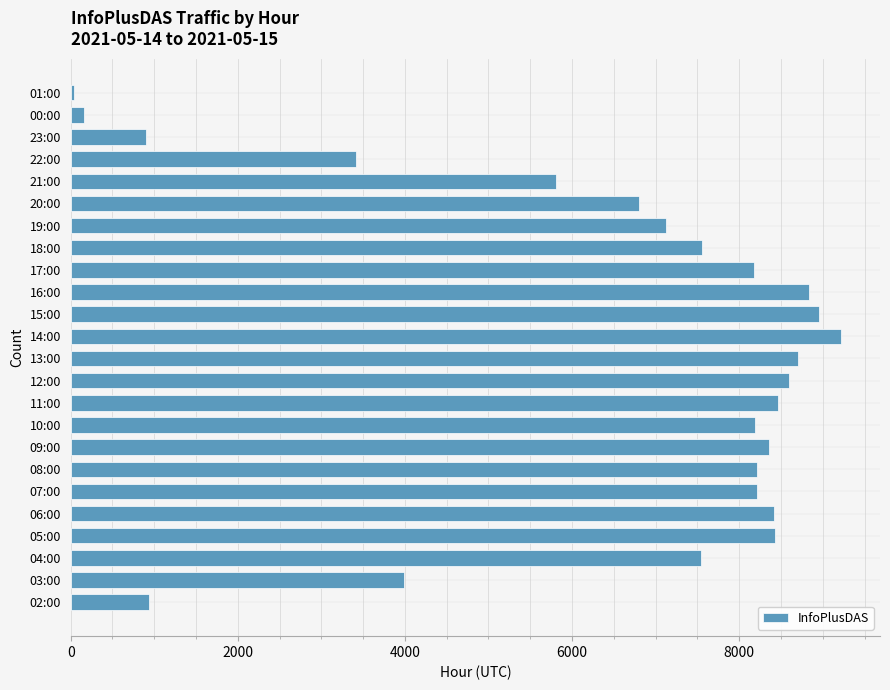

Is it true that the value at 08:00 is 12576?

False